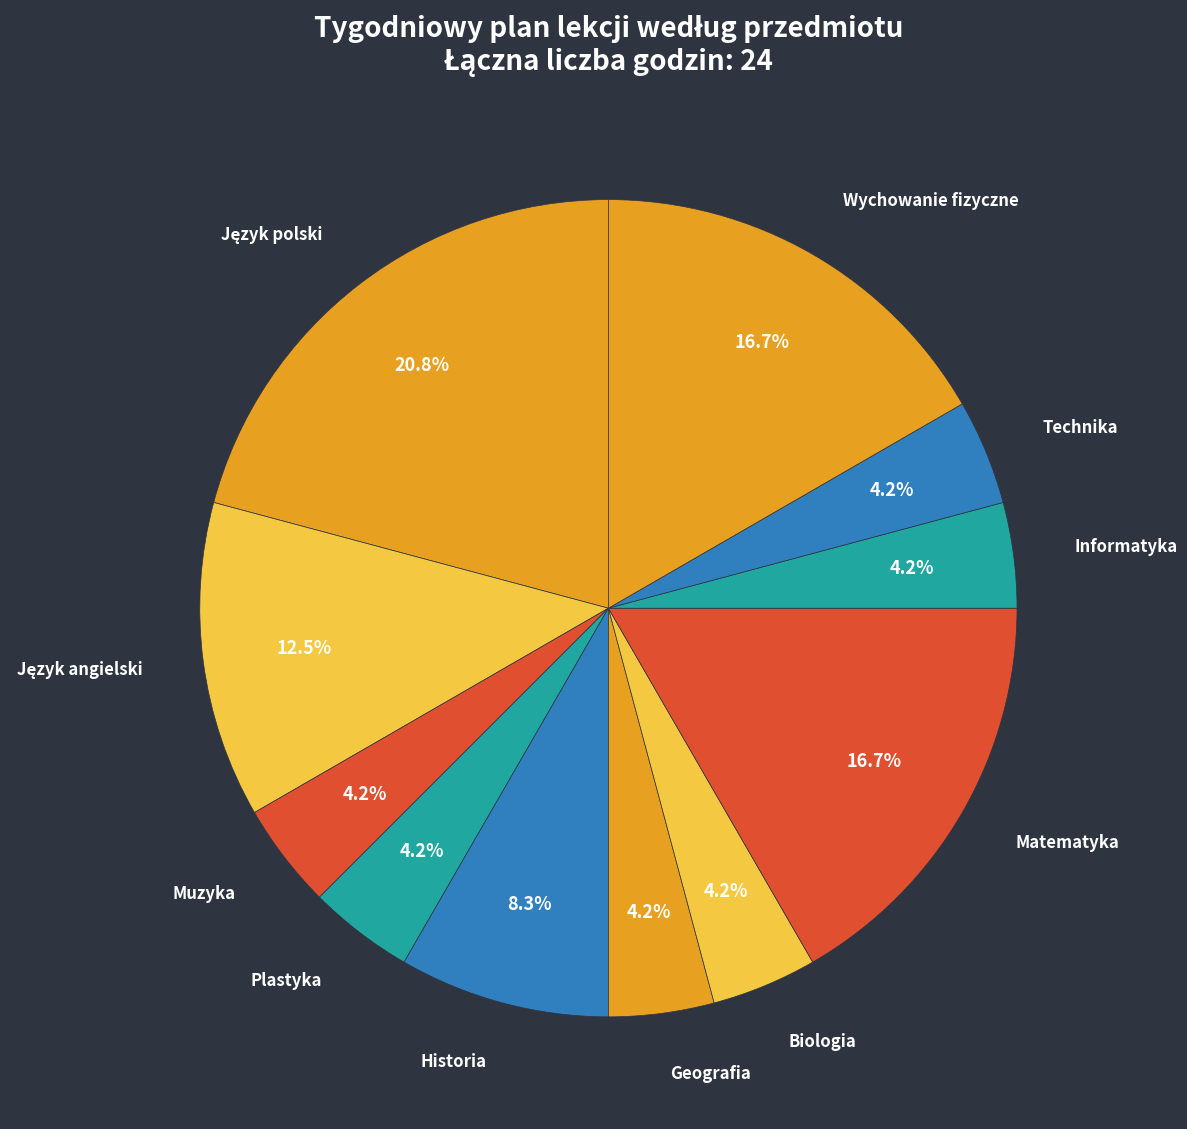

Between Biologia and Historia, which is larger?

Historia